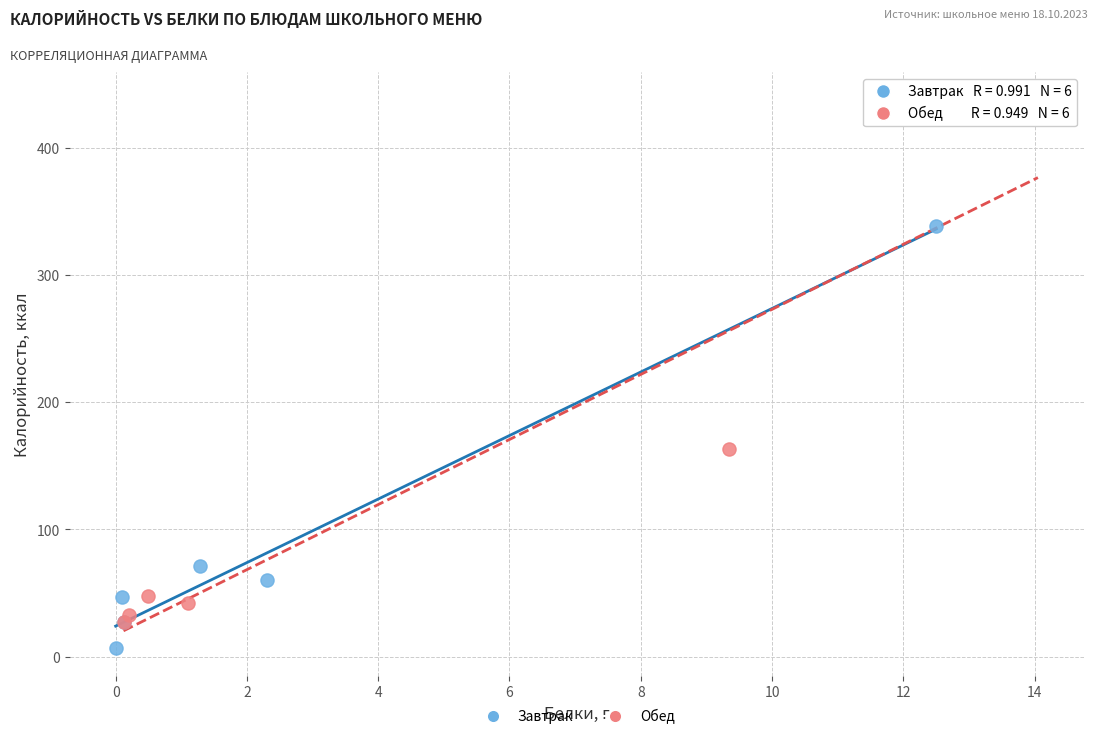

Which series has the largest Y range (max minus min)?

Обед